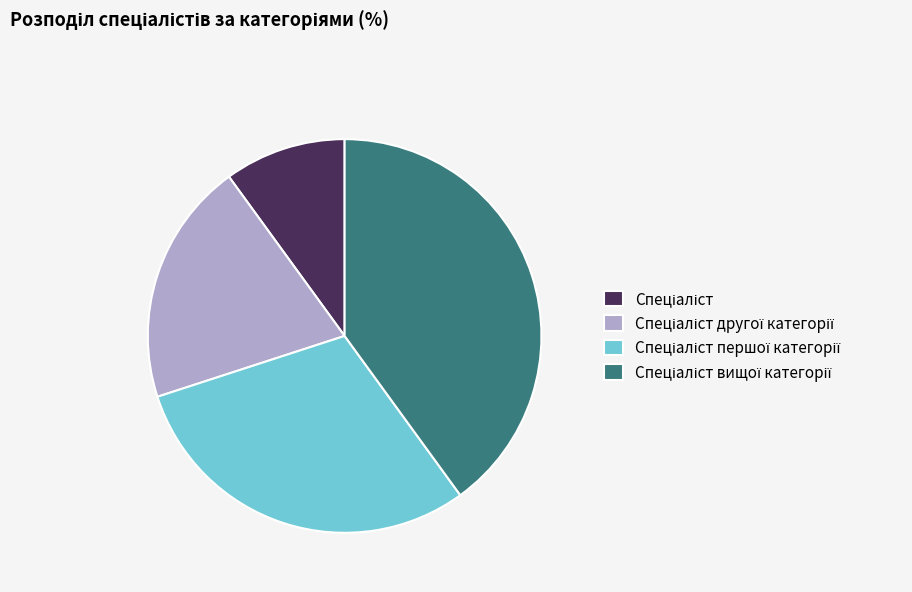

Is there a majority slice in this chart?

No